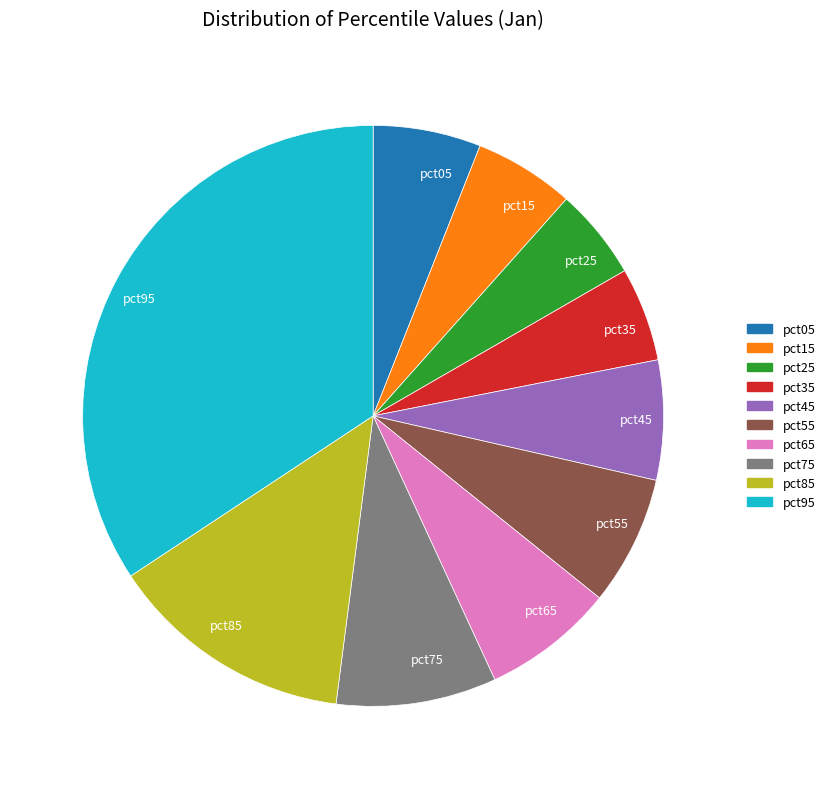

Do pct25 and pct05 together represent more than half of the pie?

No